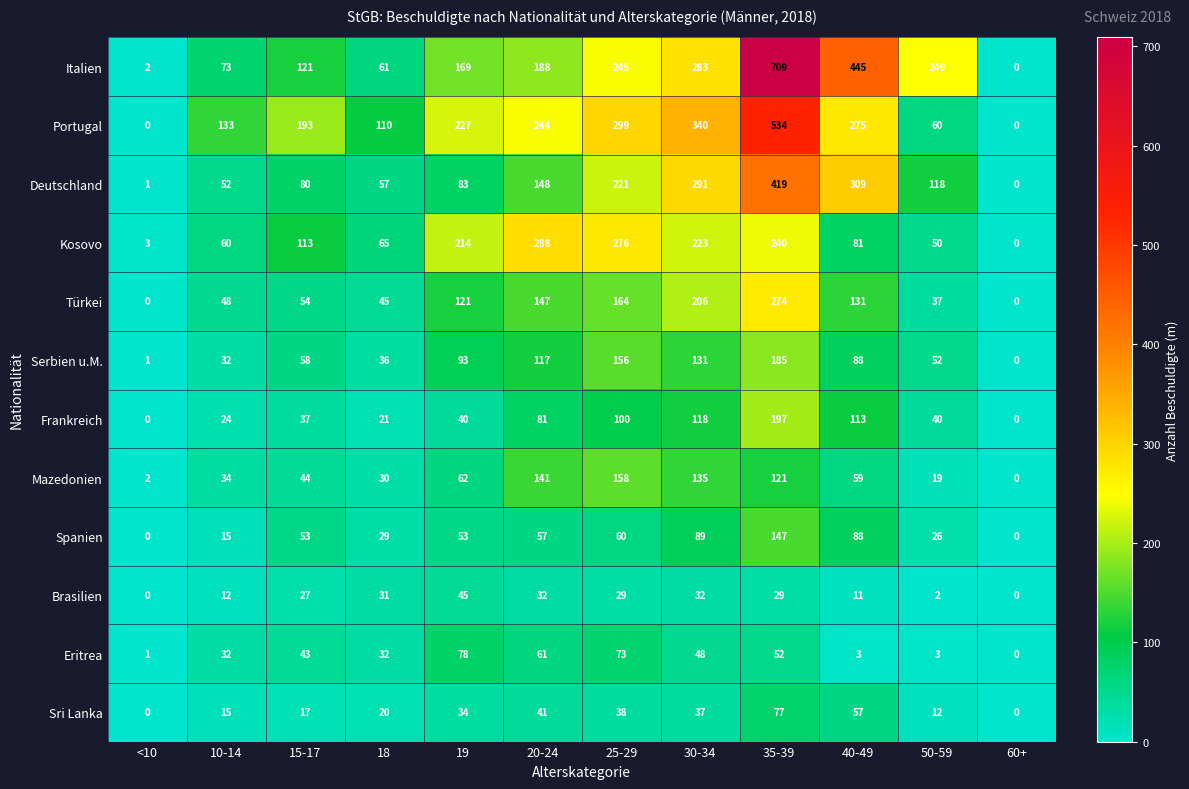

At which category is the sum across all series the highest?

35-39